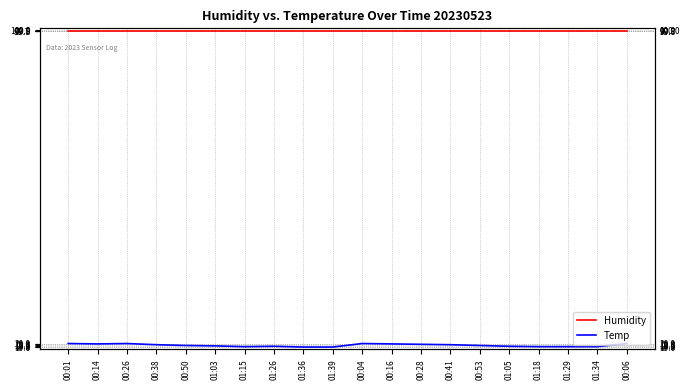

Count the number of categories in the chart.

20